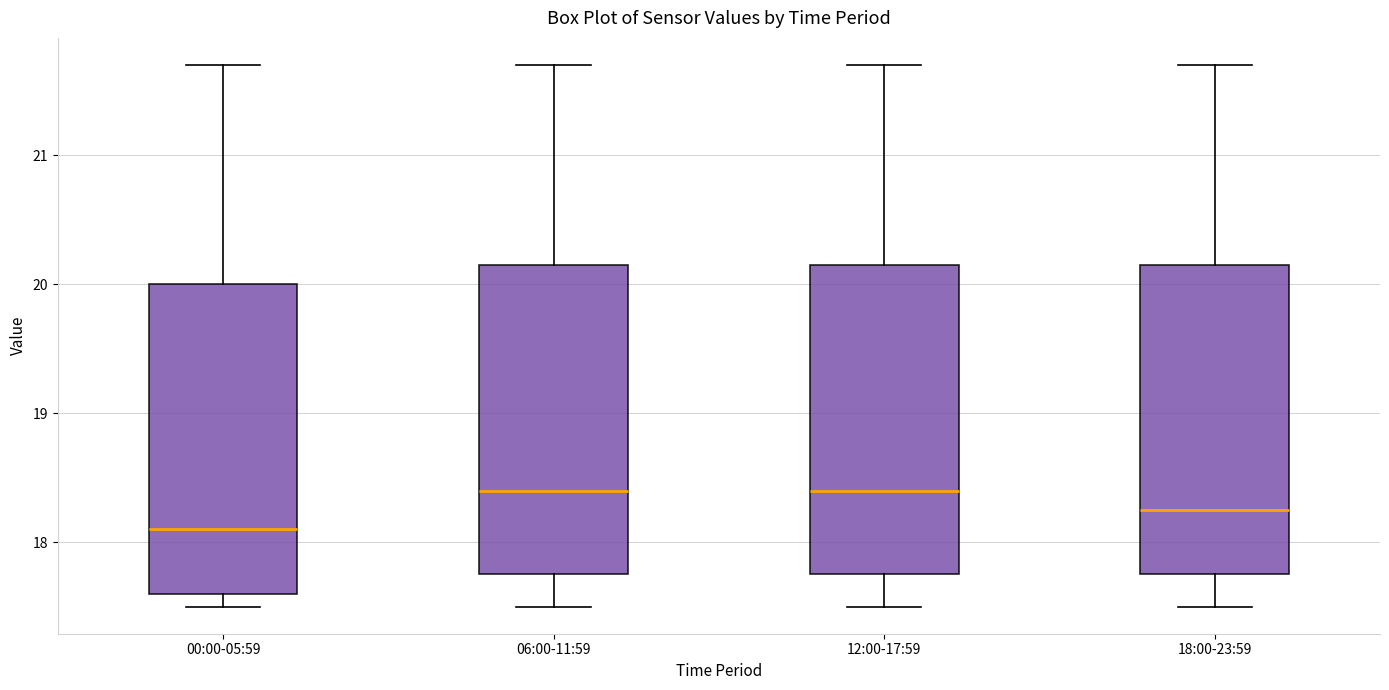

Where does the upper whisker of the box for 00:00-05:59 end on the y-axis? The values are not printed on the chart, so give them approximately, as read against the axis.

21.7